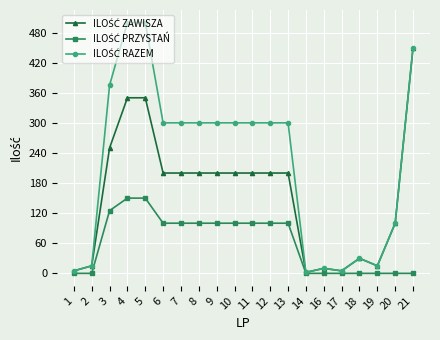

How many categories are shown in the chart?

20